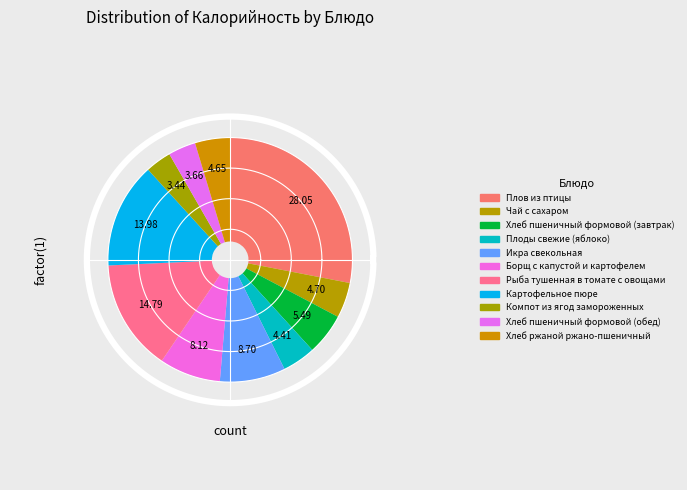

What percentage is the Хлеб пшеничный формовой (обед) slice, to the nearest percent?

4%